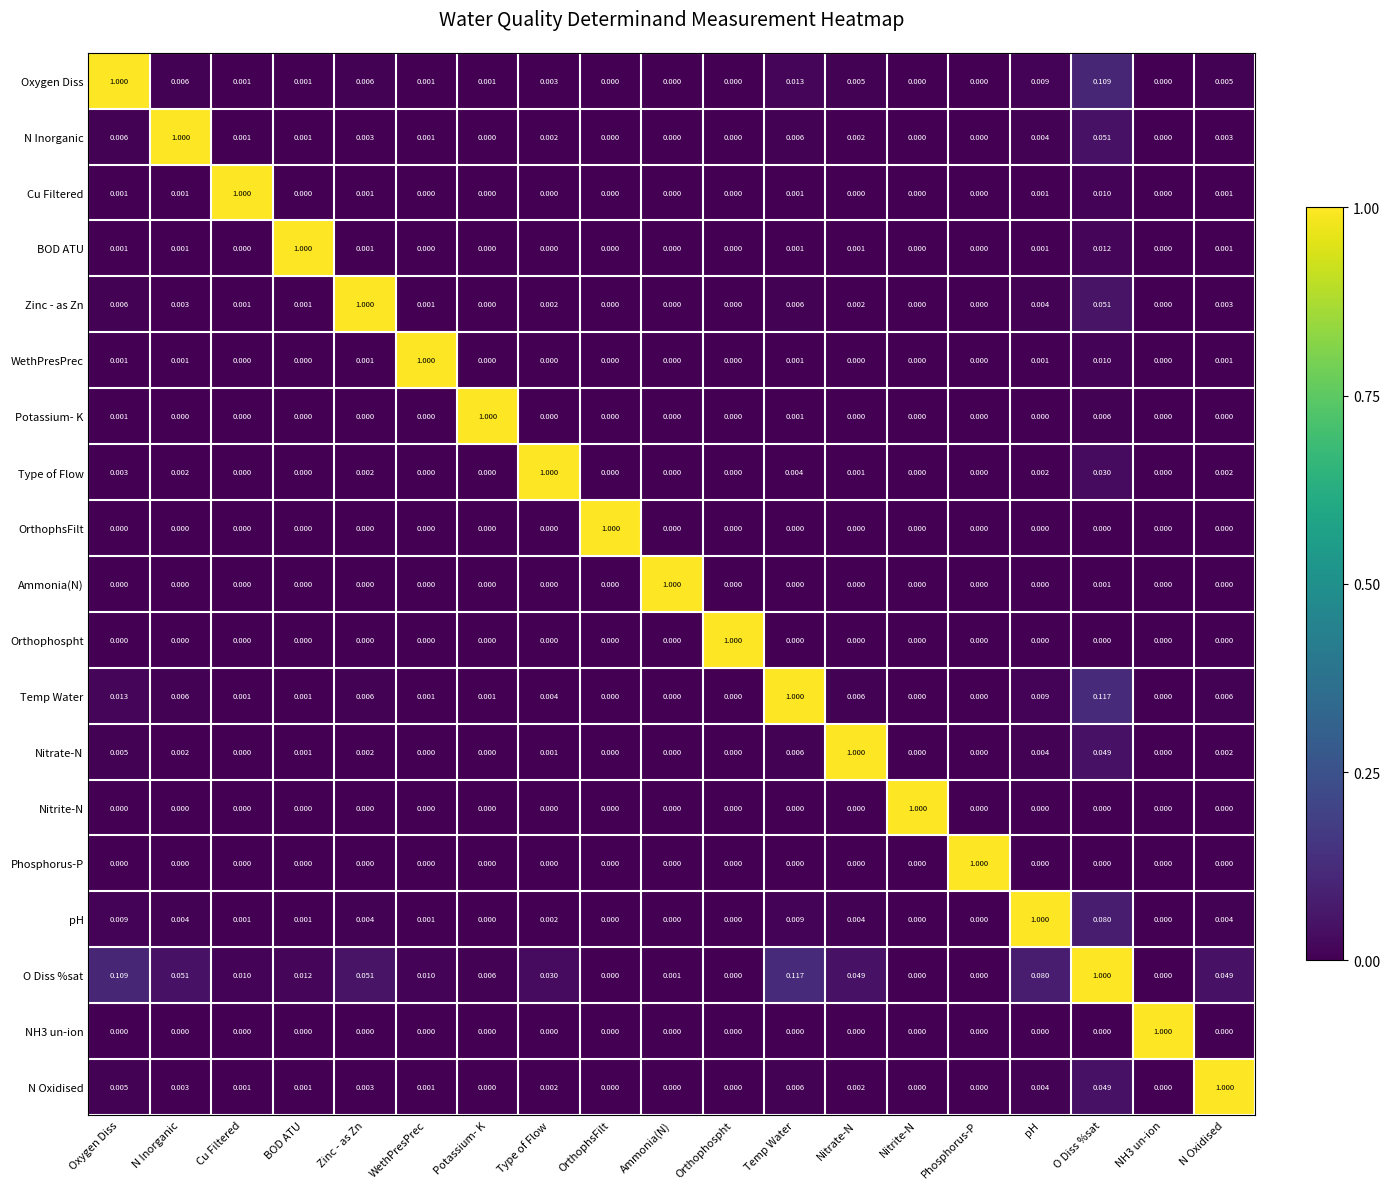

Which series has the largest total across all categories?

O Diss %sat